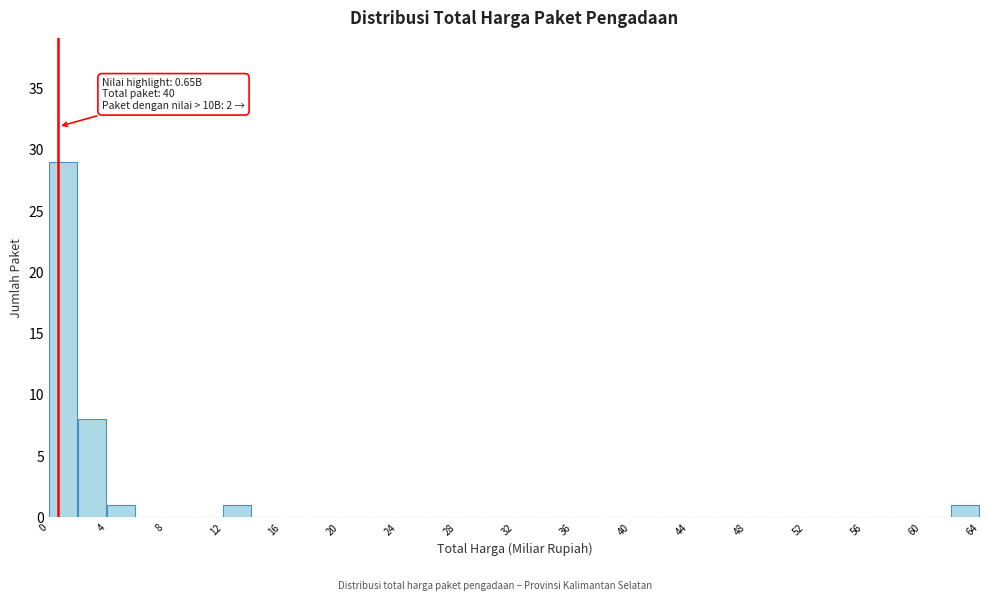

Which range on the x-axis has the tallest bar?

0 to 2